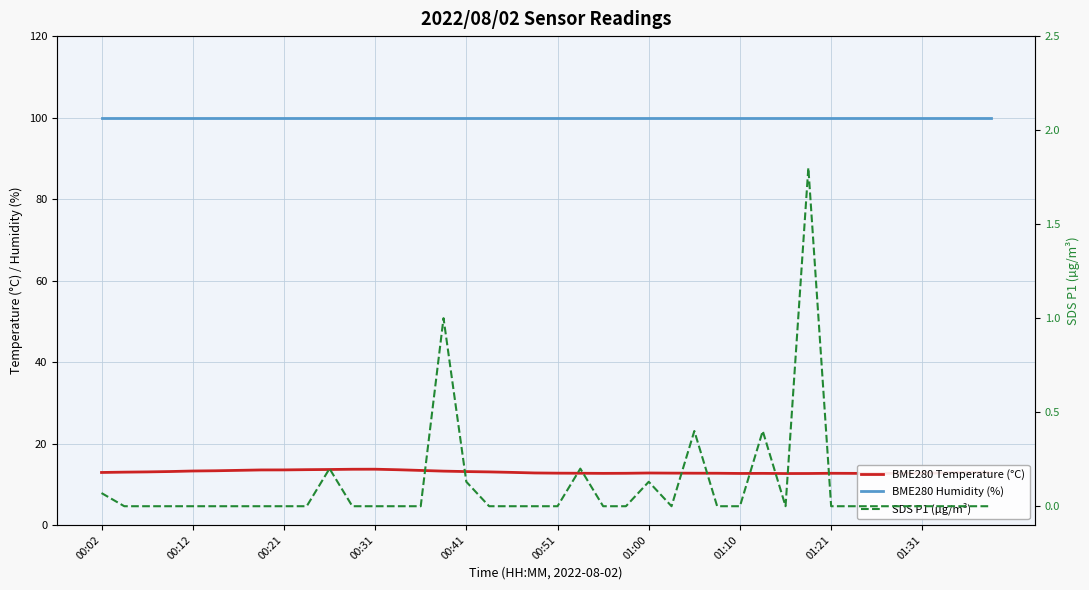

Reading left to right, extract all data points from this chart.

BME280 Temperature (°C): 12.9	13.0	13.0	13.1	13.3	13.3	13.4	13.5	13.5	13.6	13.6	13.7	13.7	13.6	13.4	13.2	13.1	13.0	12.9	12.8	12.7	12.7	12.7	12.7	12.8	12.7	12.7	12.7	12.7	12.7	12.6	12.7	12.7	12.7	12.7	12.7	12.7	12.8	12.9	12.8
BME280 Humidity (%): 100.0	100.0	100.0	100.0	100.0	100.0	100.0	100.0	100.0	100.0	100.0	100.0	100.0	100.0	100.0	100.0	100.0	100.0	100.0	100.0	100.0	100.0	100.0	100.0	100.0	100.0	100.0	100.0	100.0	100.0	100.0	100.0	100.0	100.0	100.0	100.0	100.0	100.0	100.0	100.0
SDS P1 (µg/m³): 0.1	0.0	0.0	0.0	0.0	0.0	0.0	0.0	0.0	0.0	0.2	0.0	0.0	0.0	0.0	1.0	0.1	0.0	0.0	0.0	0.0	0.2	0.0	0.0	0.1	0.0	0.4	0.0	0.0	0.4	0.0	1.8	0.0	0.0	0.0	0.0	0.0	0.0	0.0	0.0